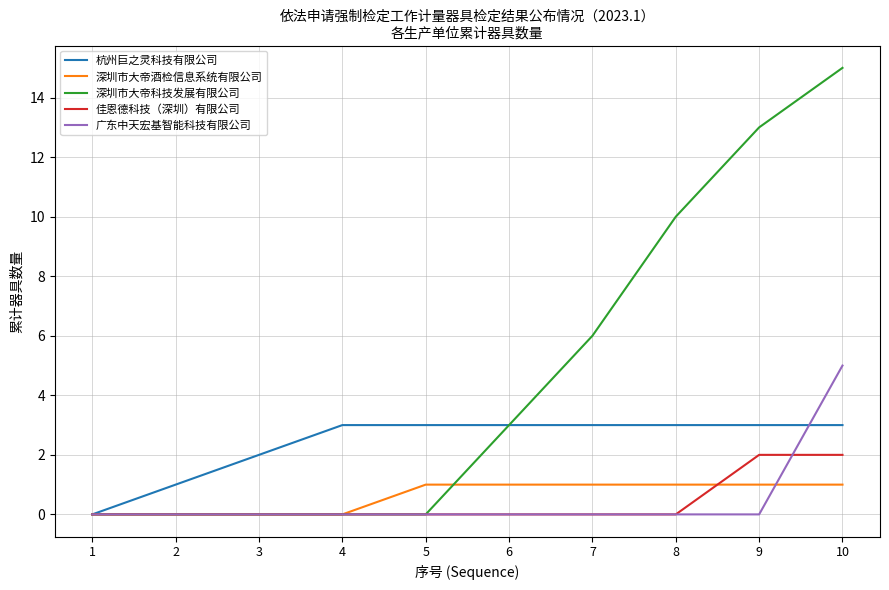

What is the difference between the maximum and minimum values in the 广东中天宏基智能科技有限公司 series?

5